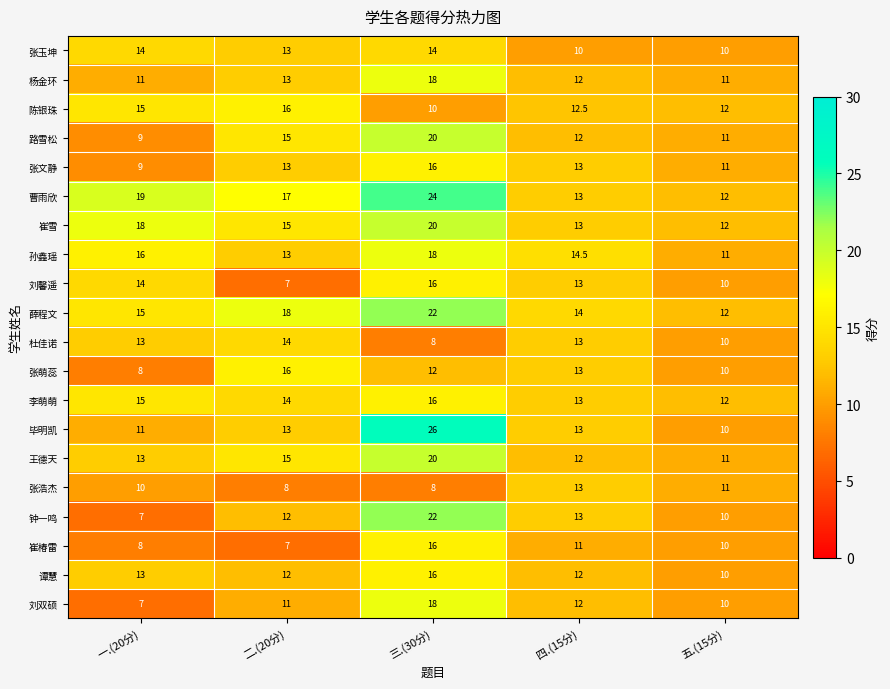

Read the 王德天 value at 二.(20分).

15.0